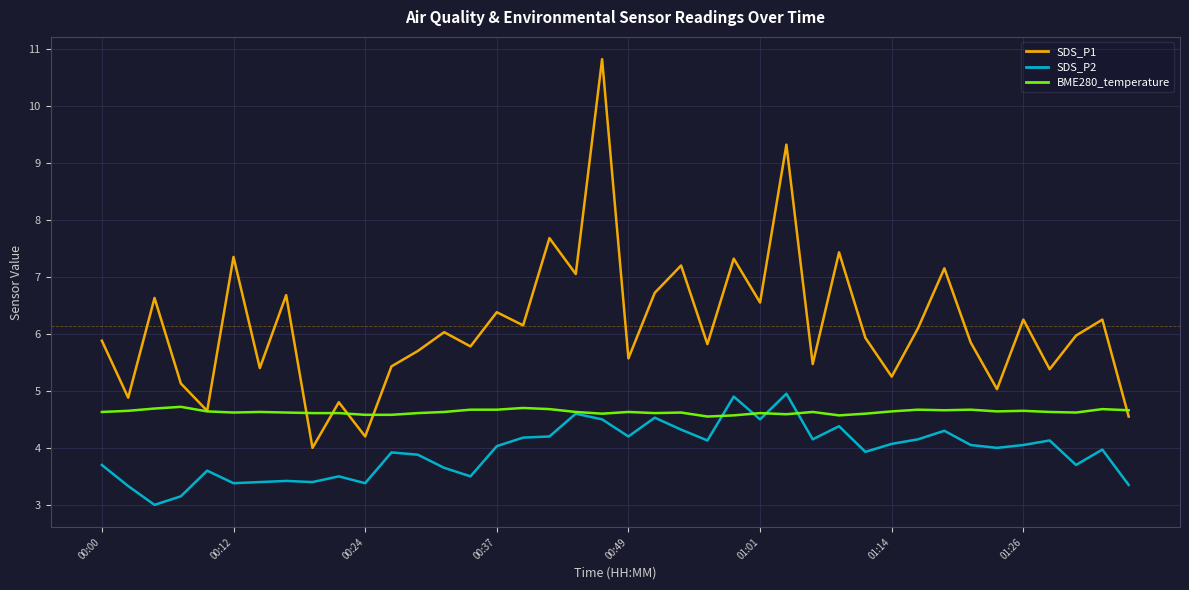

What is the maximum value for BME280_temperature?

4.7